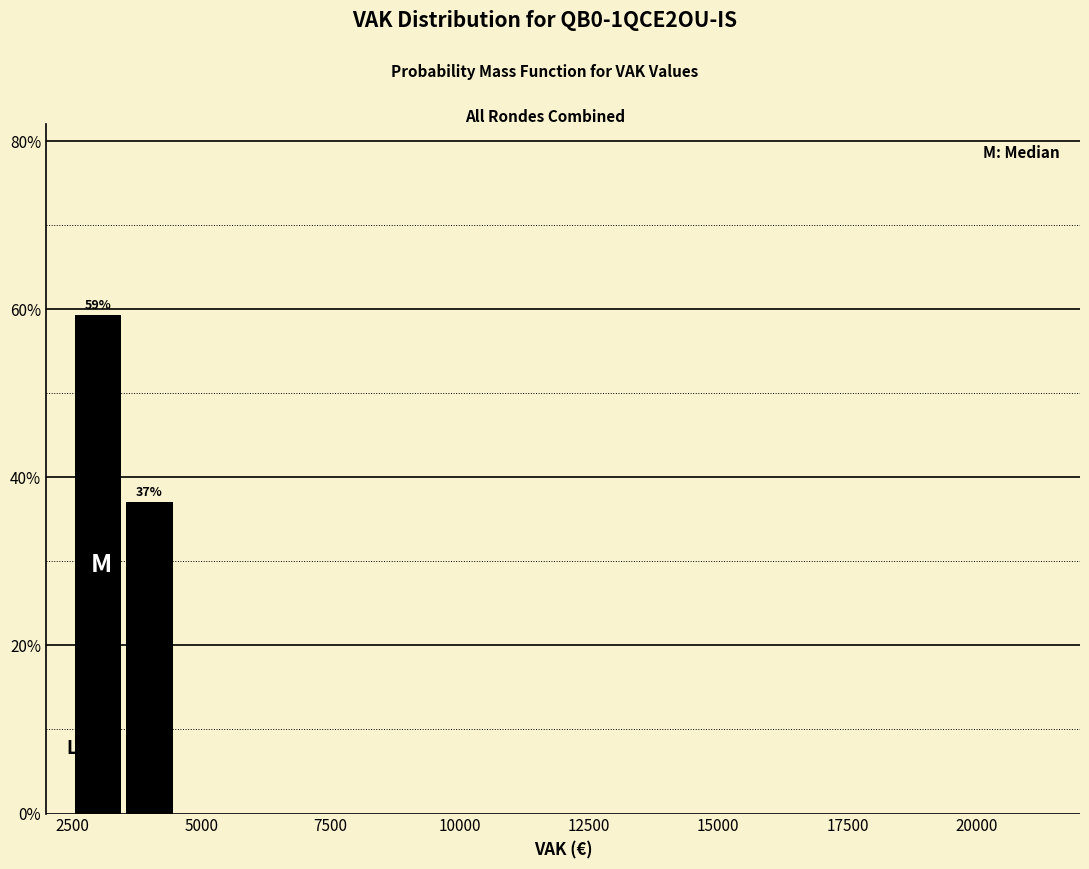

Read against the x-axis, roughly where is the centre of the tallest bar?

3000